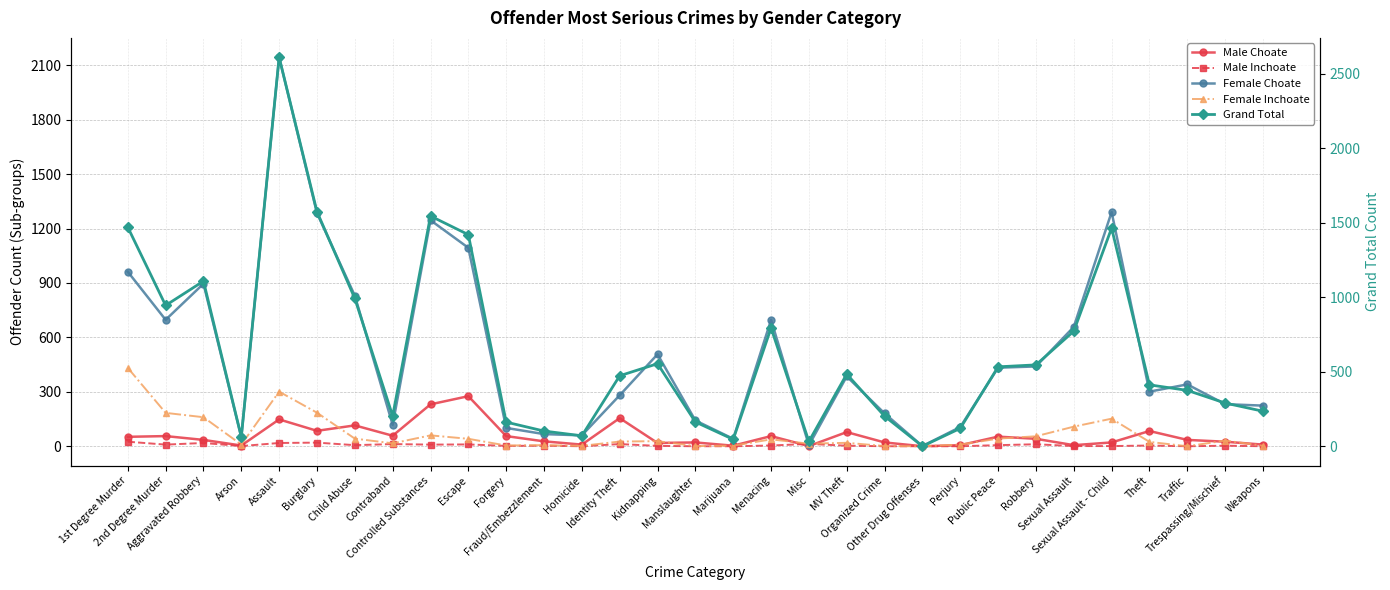

List the series in order of their peak value, lowest first.

Male Inchoate, Male Choate, Female Inchoate, Female Choate, Grand Total